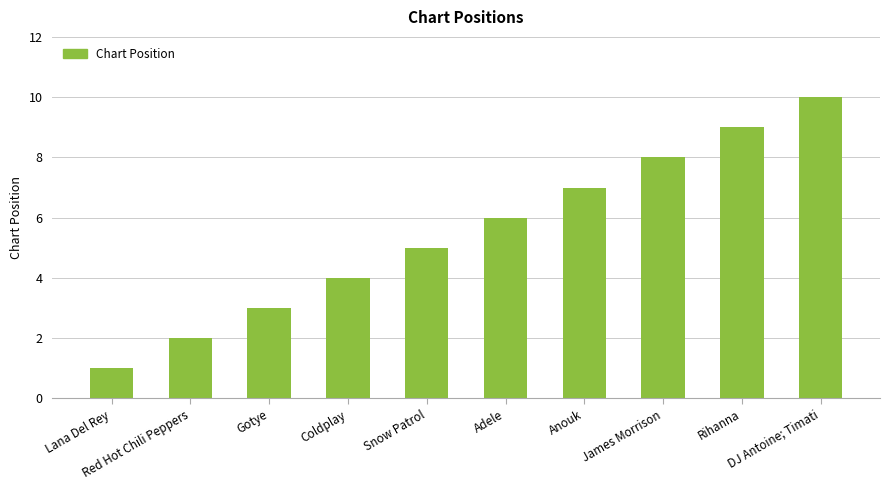

What is the difference between the maximum and minimum values?

9